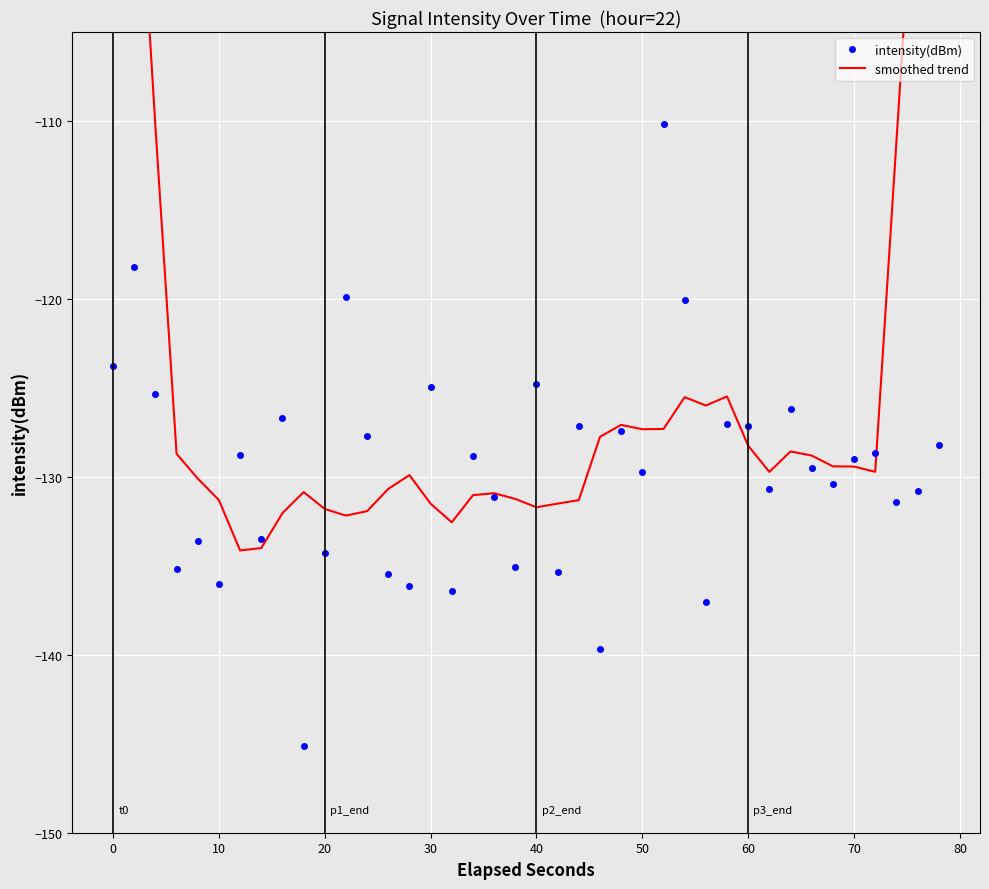

Which series has the largest range (max minus min)?

smoothed trend